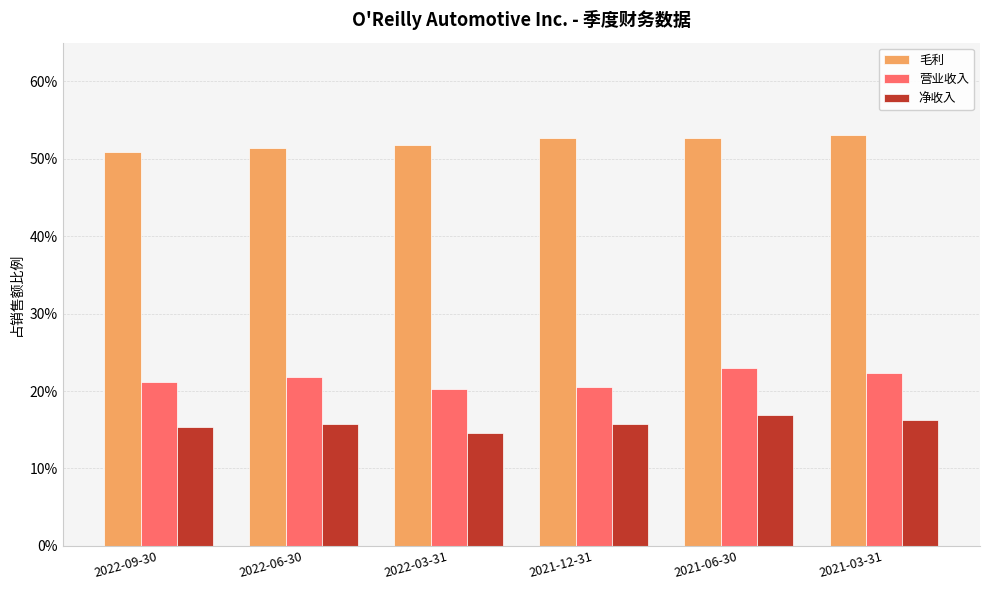

What is the highest value of the 毛利 series?

0.5